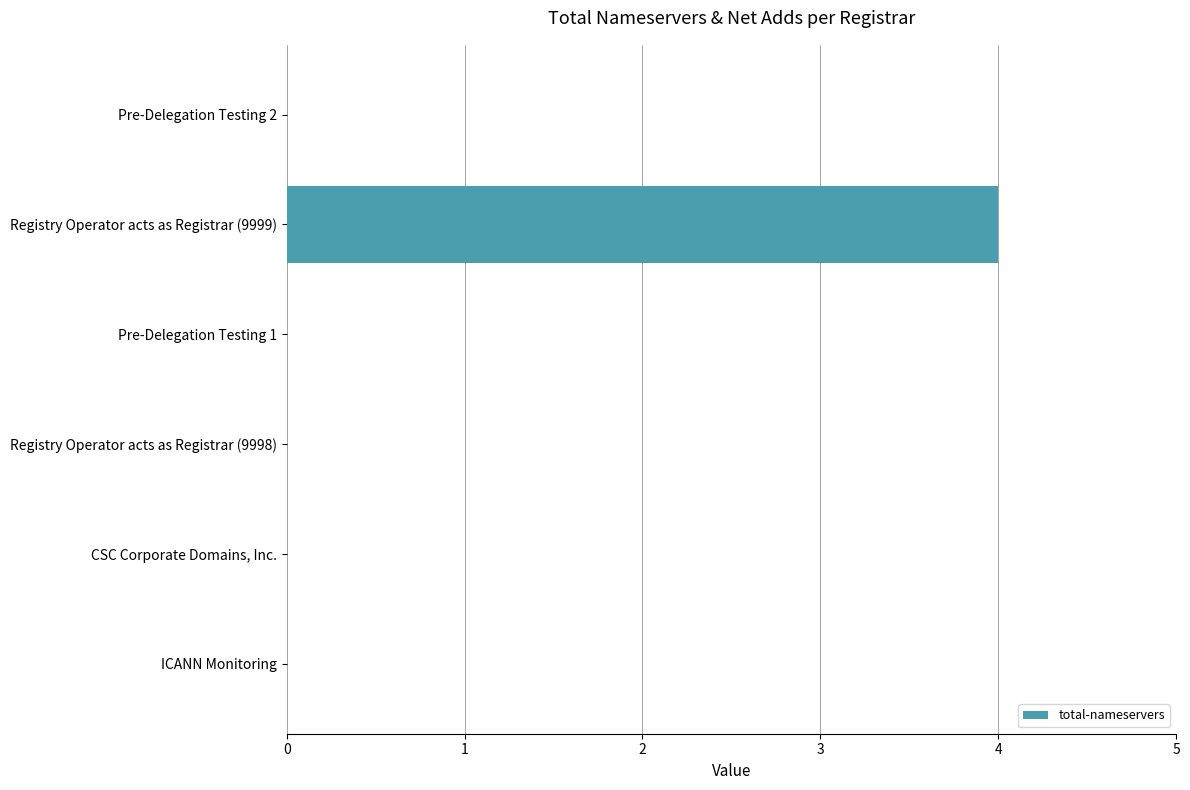

Does the chart contain stacked bars?

No